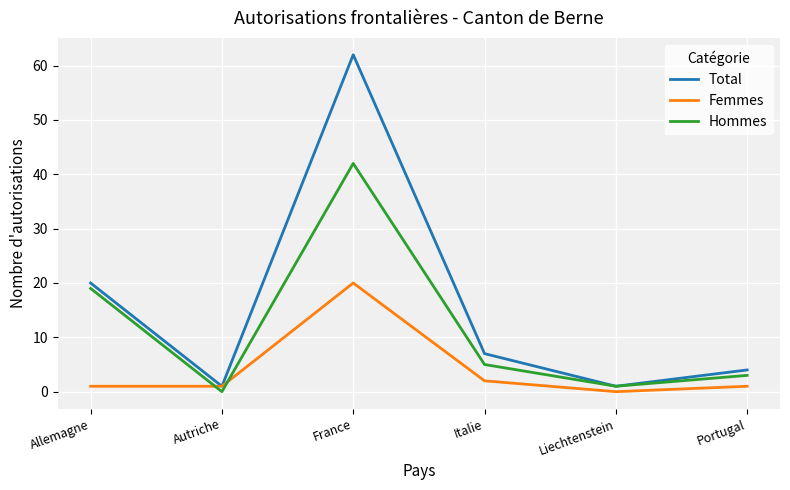

What is the highest value of the Hommes series?

42